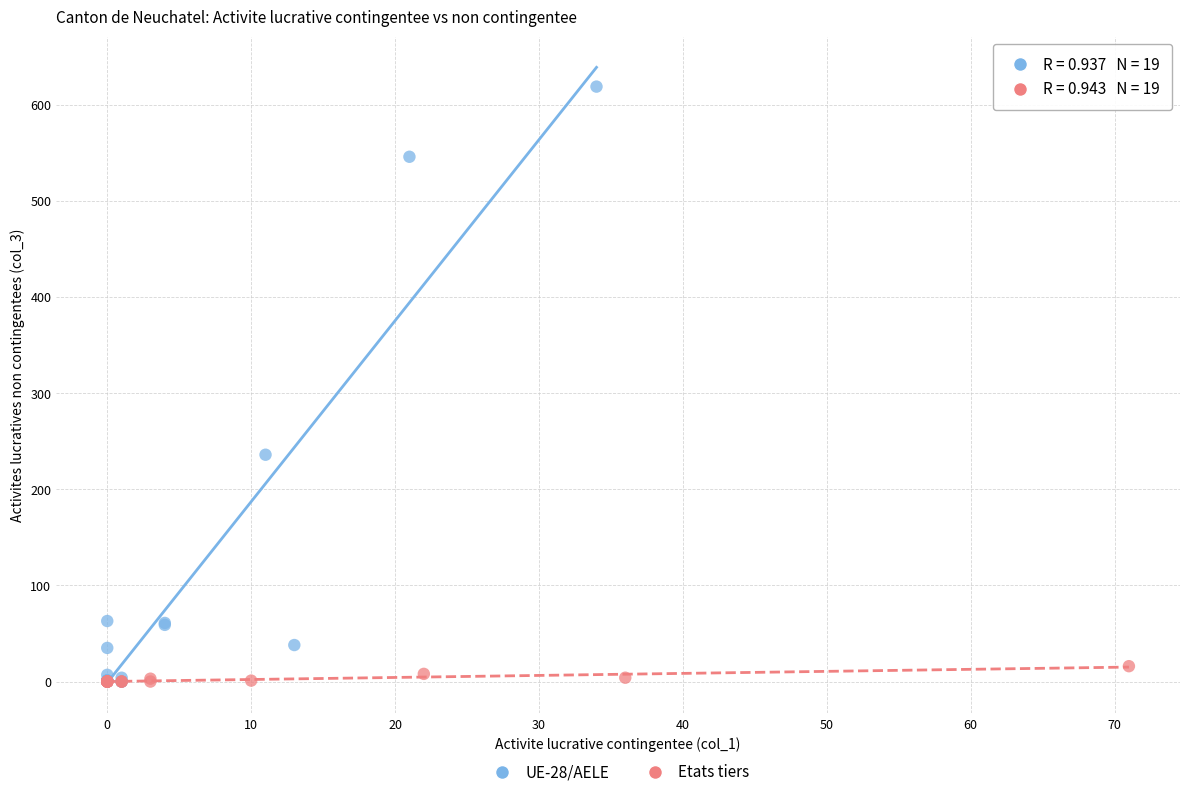

Which series has the largest Y range (max minus min)?

UE-28/AELE